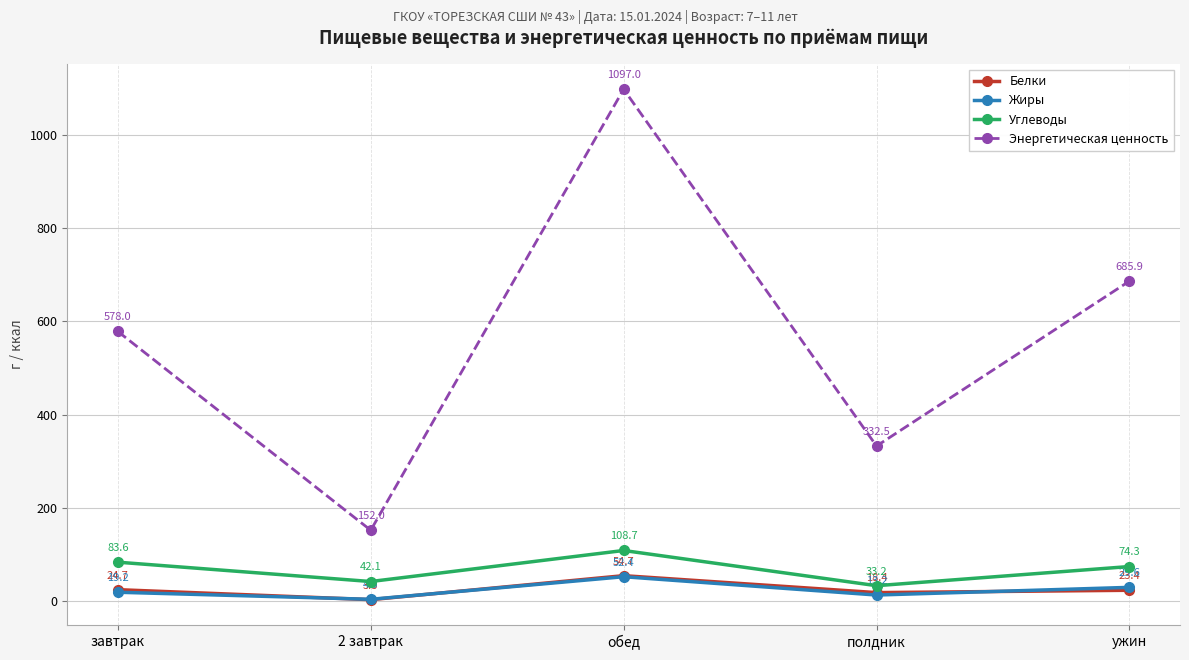

What is the difference between the second highest and second lowest values in the Углеводы series?

41.5